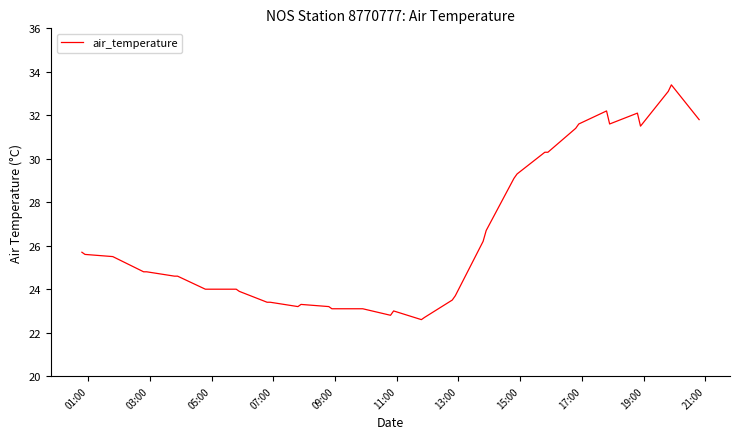

What is the smallest value displayed?

22.6